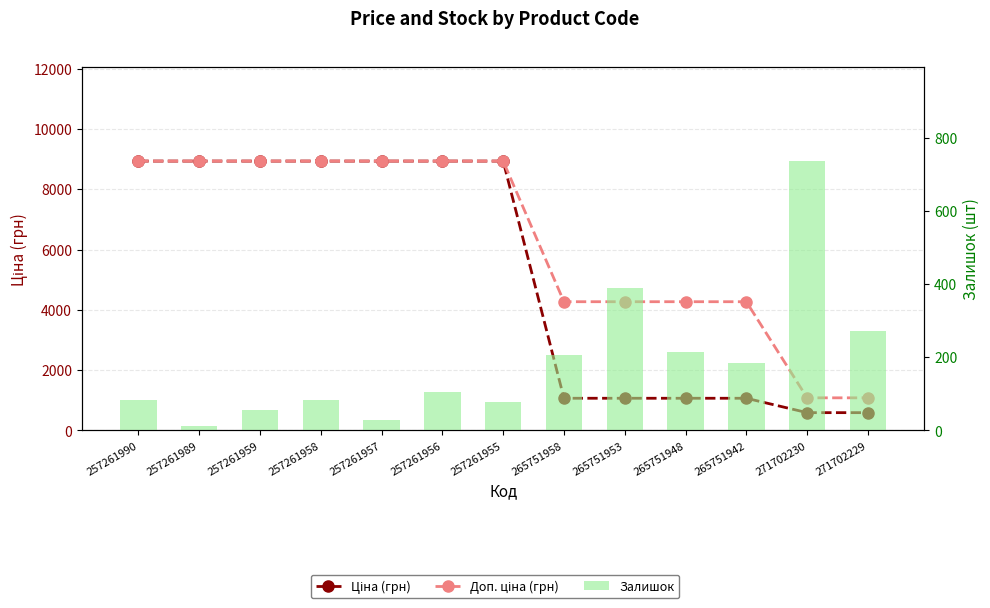

Reading left to right, list all the values displayed in this chart.

Ціна (грн): 257261990=8934.1	257261989=8934.1	257261959=8934.1	257261958=8934.1	257261957=8934.1	257261956=8934.1	257261955=8934.1	265751958=1067.3	265751953=1067.3	265751948=1067.3	265751942=1067.3	271702230=589.9	271702229=589.9
Доп. ціна (грн): 257261990=8934.1	257261989=8934.1	257261959=8934.1	257261958=8934.1	257261957=8934.1	257261956=8934.1	257261955=8934.1	265751958=4269.4	265751953=4269.4	265751948=4269.4	265751942=4269.4	271702230=1081.7	271702229=1081.7
Залишок: 257261990=84.0	257261989=11.0	257261959=55.0	257261958=83.0	257261957=28.0	257261956=105.0	257261955=77.0	265751958=206.0	265751953=388.0	265751948=213.0	265751942=183.0	271702230=736.0	271702229=273.0